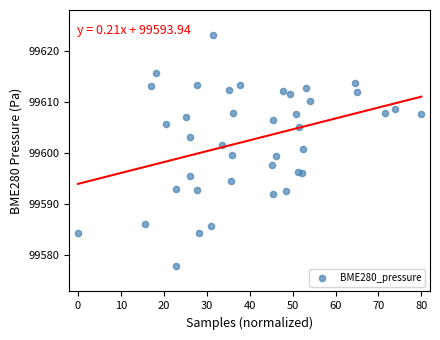

What is the range of Y values (max minus min)?

45.3